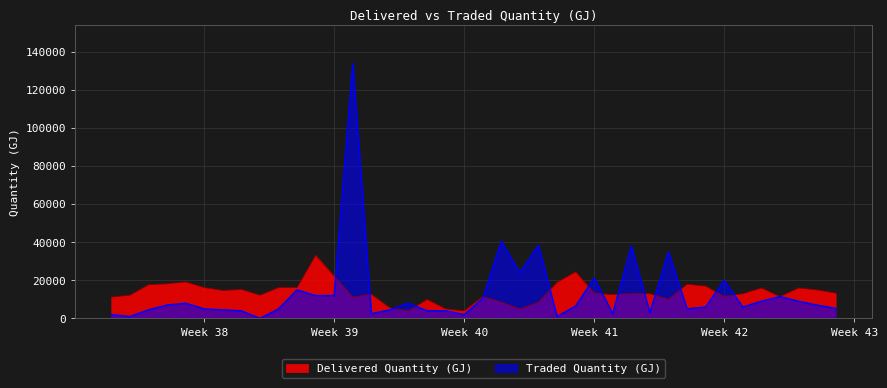

True or false: Traded Quantity (GJ) and Delivered Quantity (GJ) intersect in this chart.

True